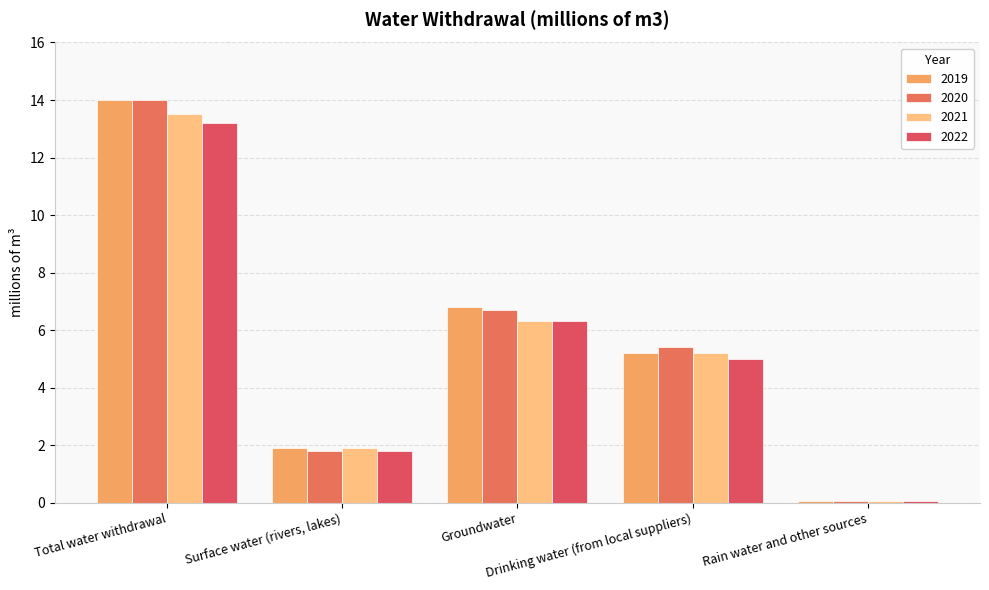

How many data points in 2021 are above 5?

3